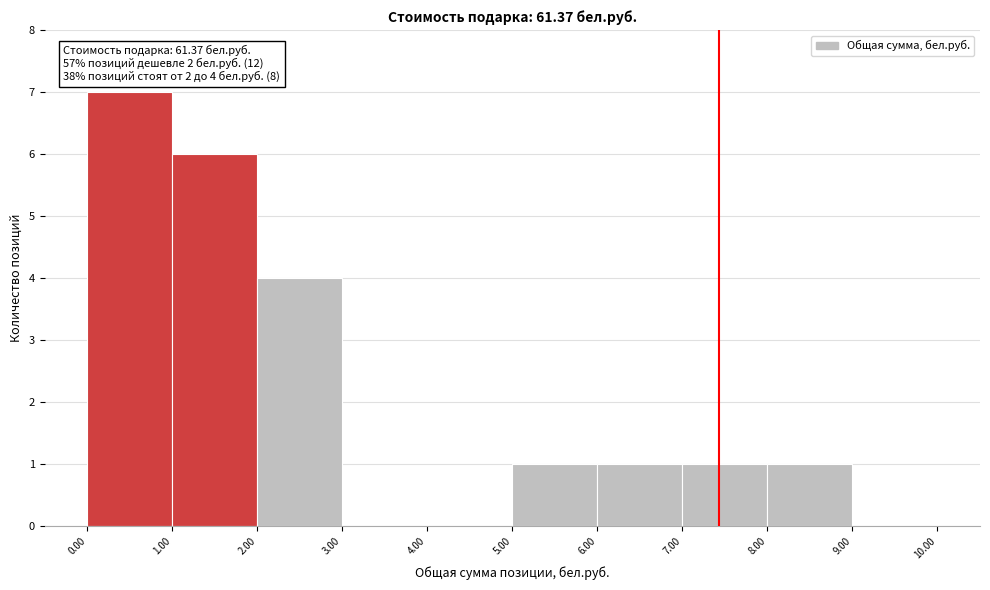

Over which range of the x-axis is the bar tallest?

0.00 to 1.00